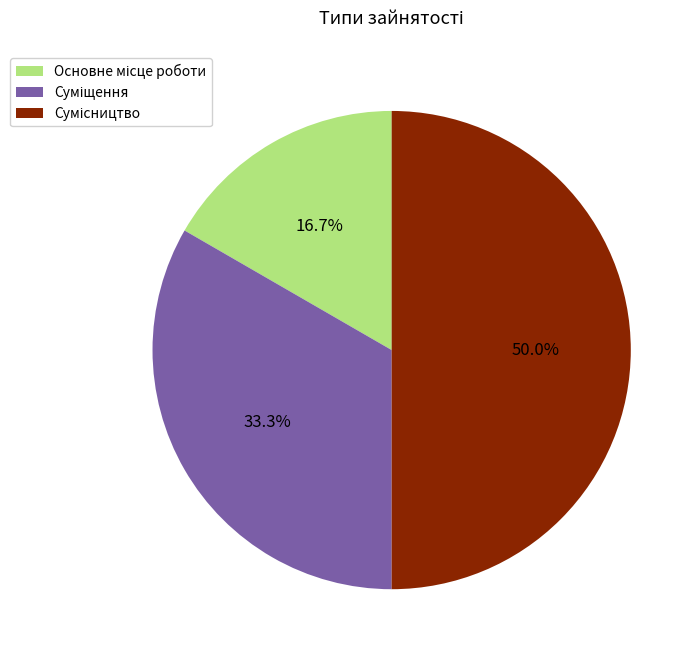

Is there any slice that represents more than half of the pie?

No